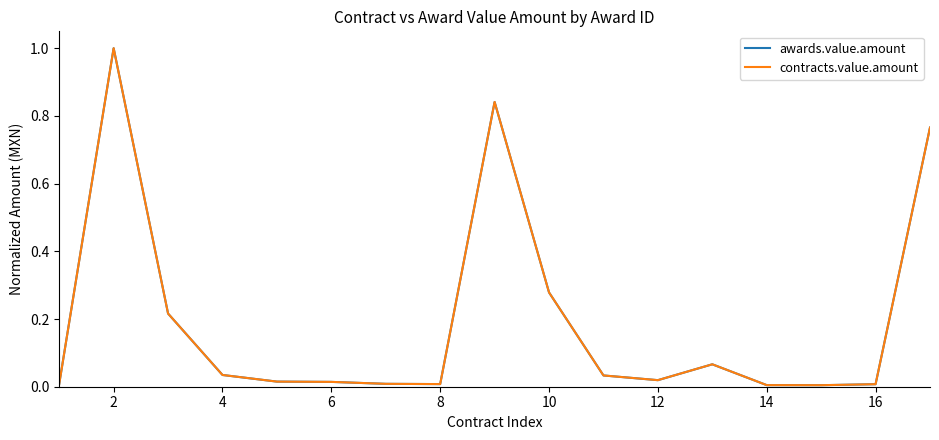

Reading right to left, list all the values displayed in this chart.

awards.value.amount: 0.8	0.0	0.0	0.0	0.1	0.0	0.0	0.3	0.8	0.0	0.0	0.0	0.0	0.0	0.2	1.0	0.0
contracts.value.amount: 0.8	0.0	0.0	0.0	0.1	0.0	0.0	0.3	0.8	0.0	0.0	0.0	0.0	0.0	0.2	1.0	0.0